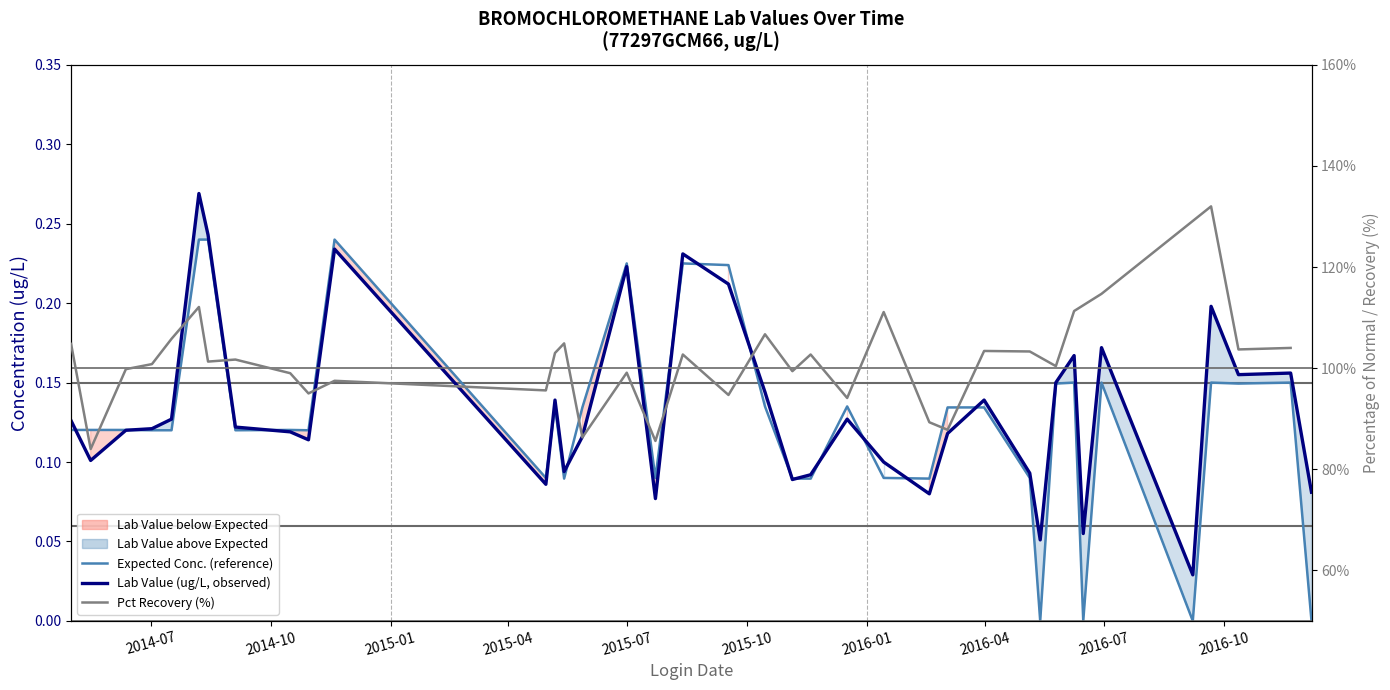

What is the label of the 32nd point from the right?

2014-08-14